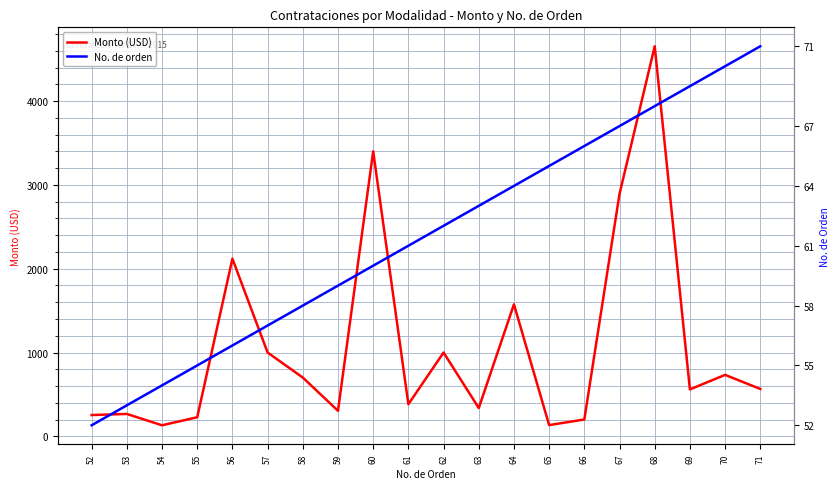

How many lines are shown in the chart?

2